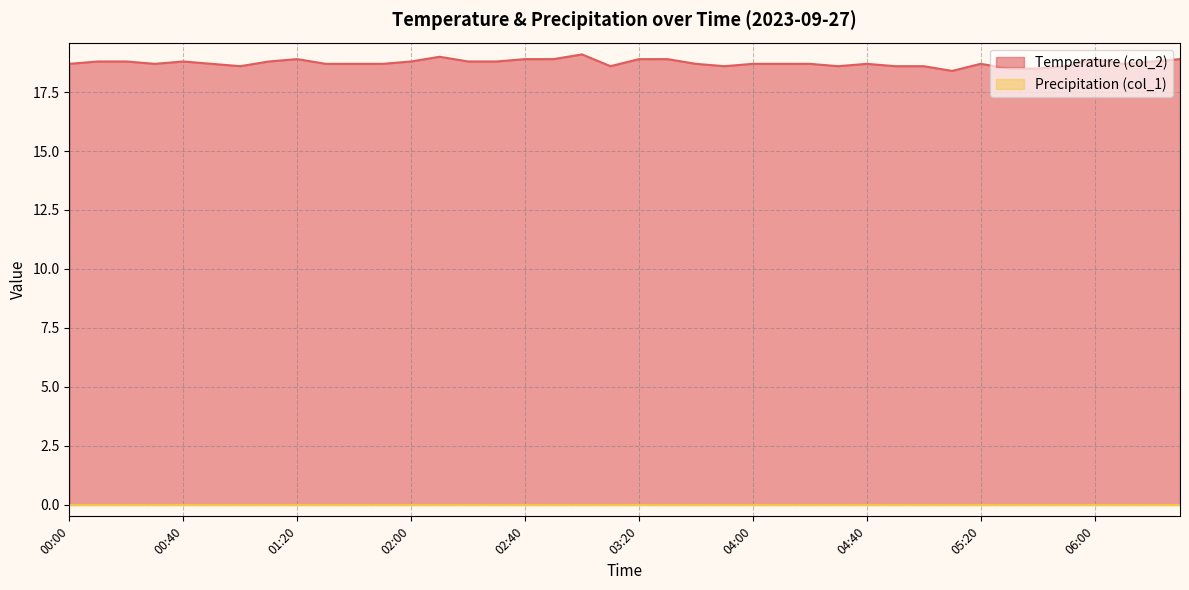

Which label corresponds to the smallest value in the chart?

05:10